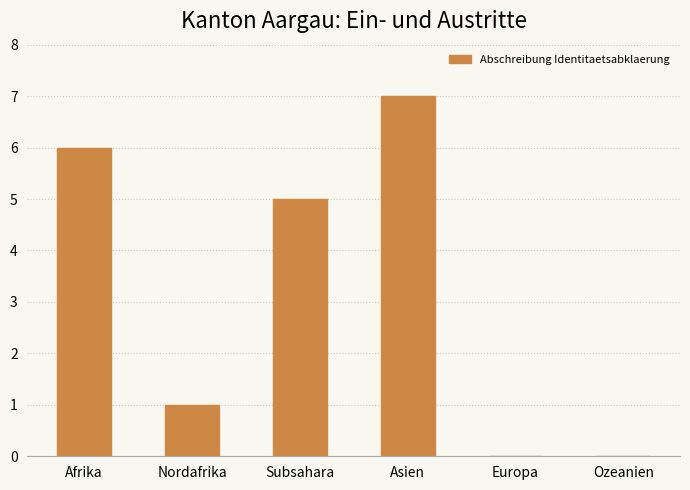

What is the ratio of the value at Asien to the value at Afrika?

1.2